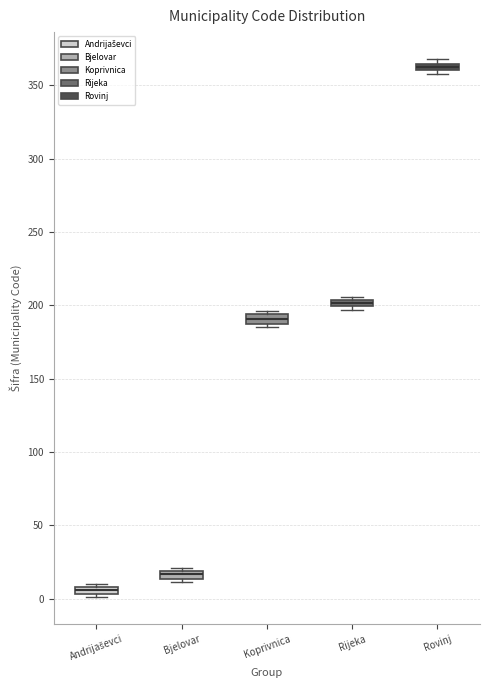

Which box has the highest median line?

Rovinj